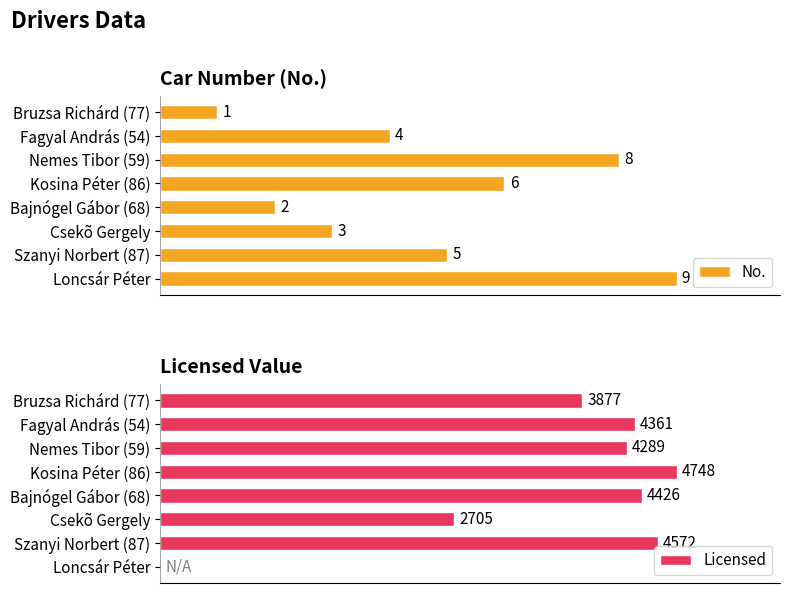

At which label is No. closest to 5?

Szanyi Norbert (87)